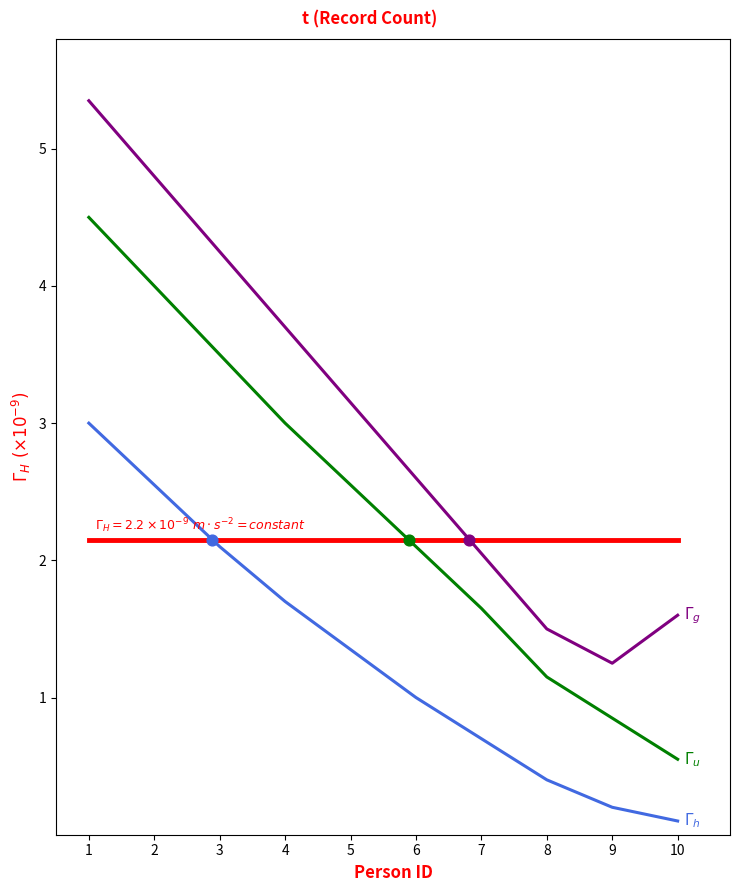

At which category is the sum across all series the highest?

1